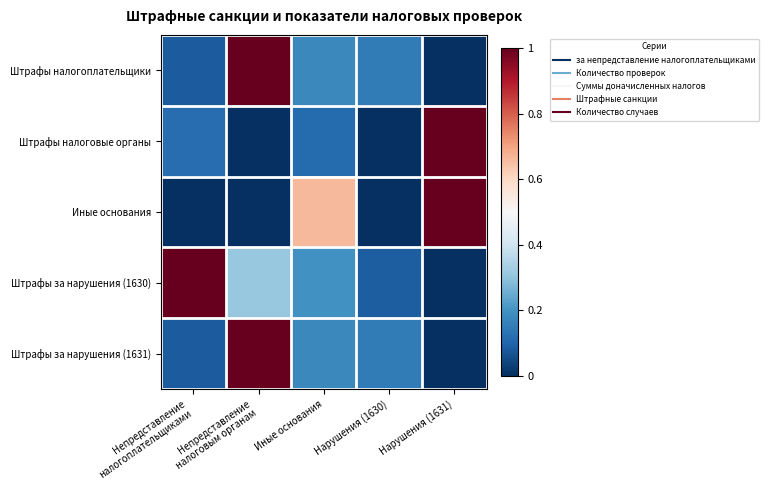

At which category is the sum across all series the highest?

Непредставление
налоговым органам